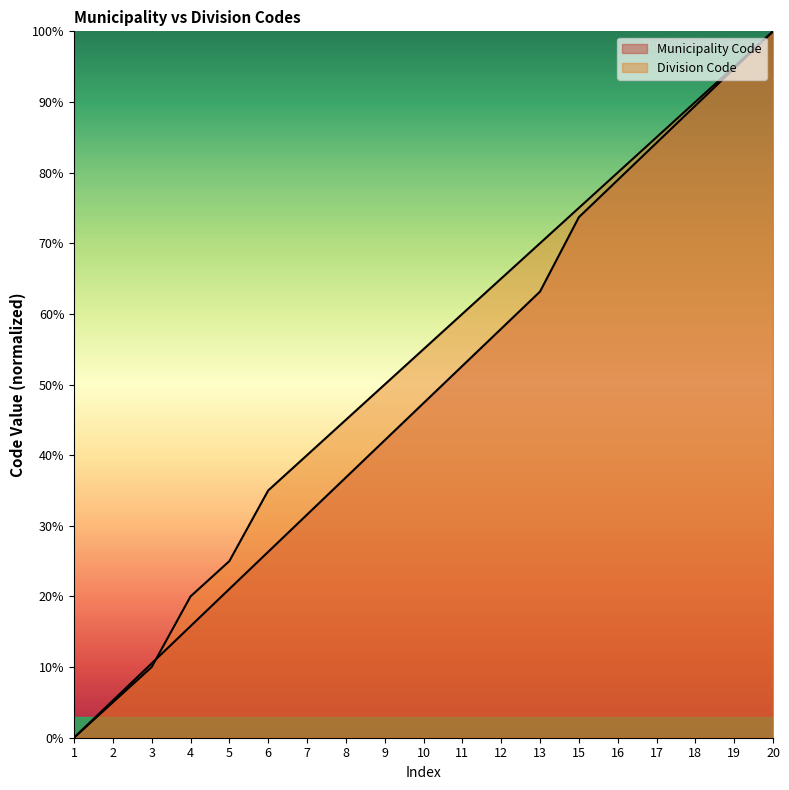

What is the difference between the maximum and minimum values in the Division Code series?

100.0